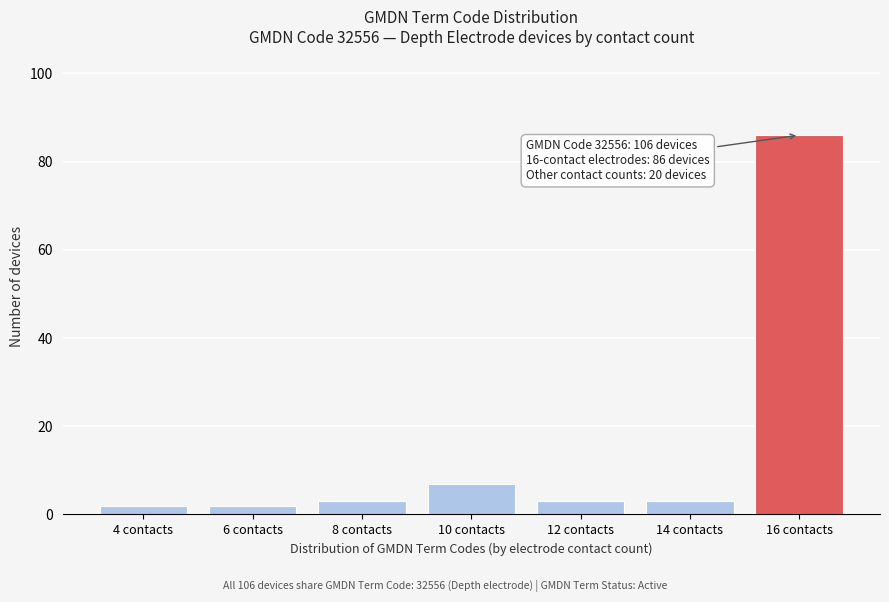

Reading left to right, extract all data points from this chart.

2	2	3	7	3	3	86